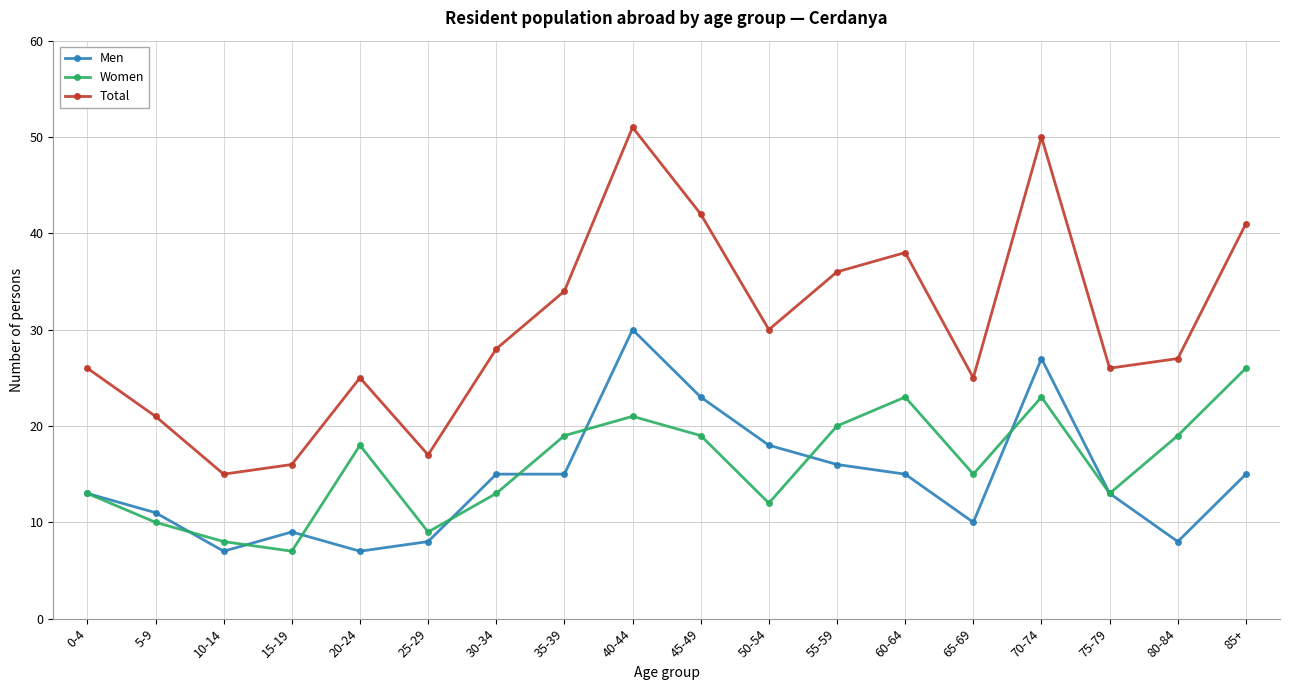

The value of Total at 15-19 is 16. True or false?

True